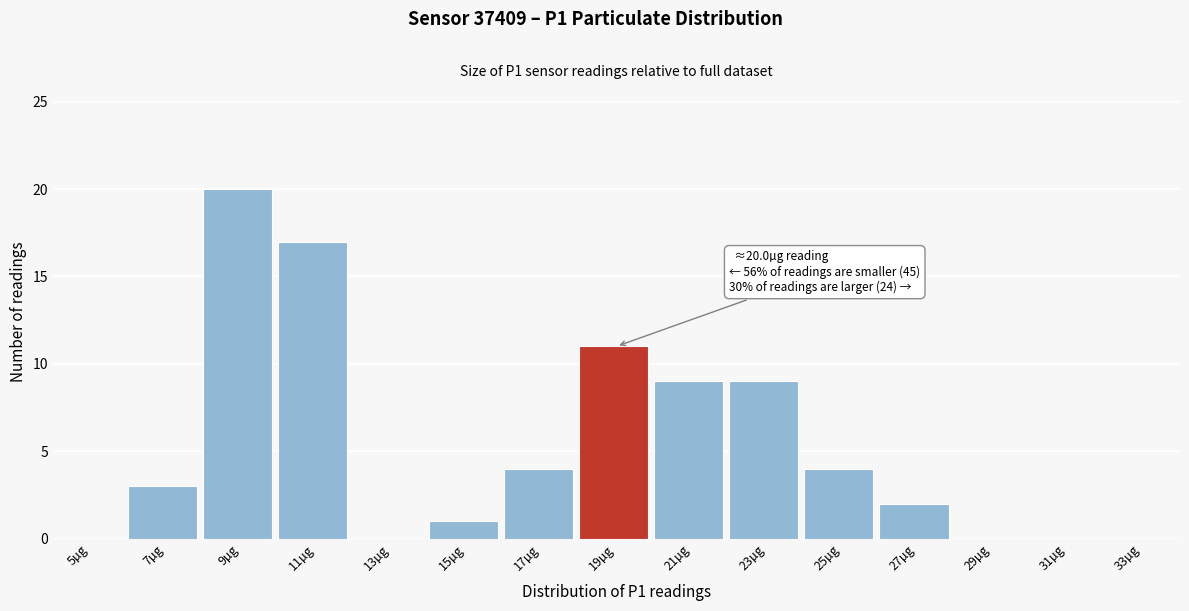

Reading left to right, transcribe all the data shown in this chart.

5µg=0	7µg=3	9µg=20	11µg=17	13µg=0	15µg=1	17µg=4	19µg=11	21µg=9	23µg=9	25µg=4	27µg=2	29µg=0	31µg=0	33µg=0